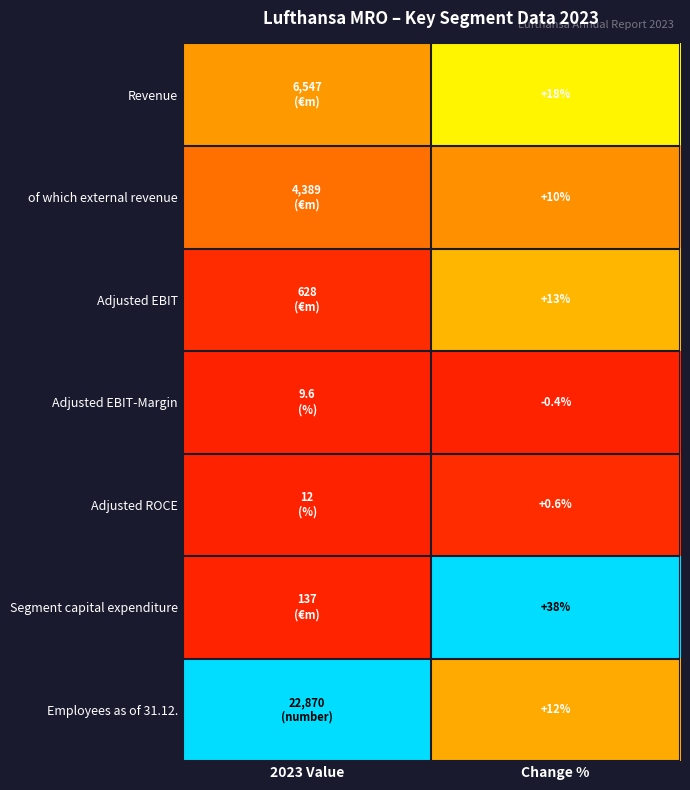

How many distinct data groups are displayed?

7